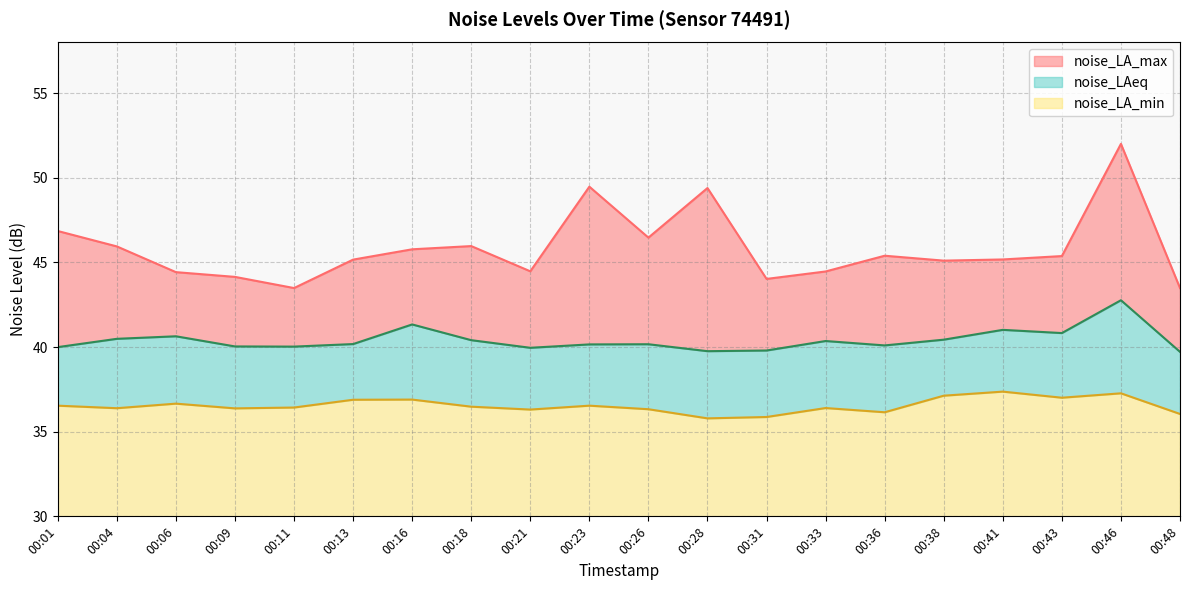

Between 00:36 and 00:13, which is larger?

00:36